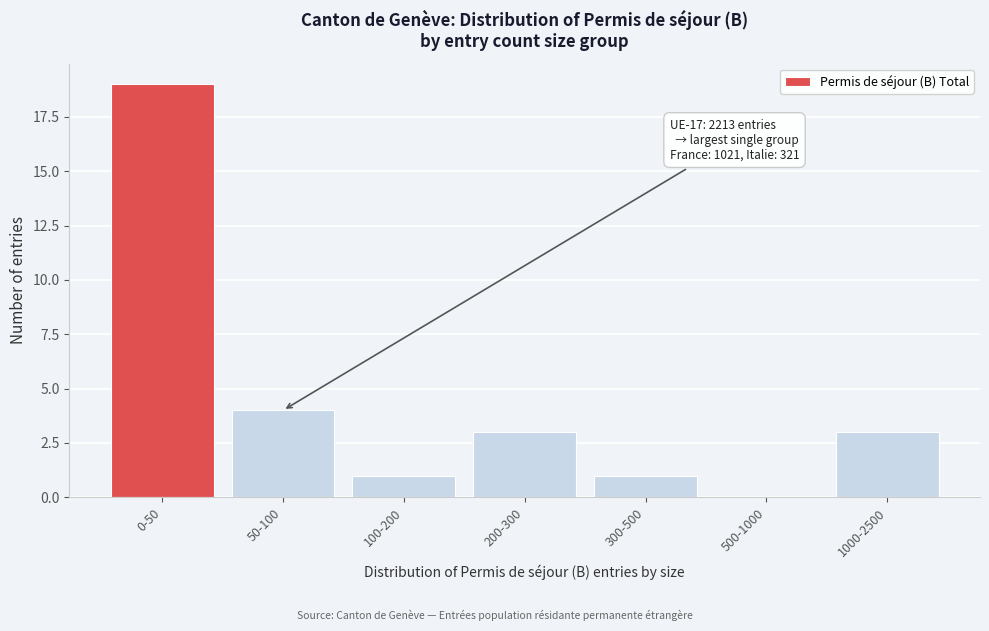

Reading left to right, list all the values displayed in this chart.

0-50=19	50-100=4	100-200=1	200-300=3	300-500=1	500-1000=0	1000-2500=3